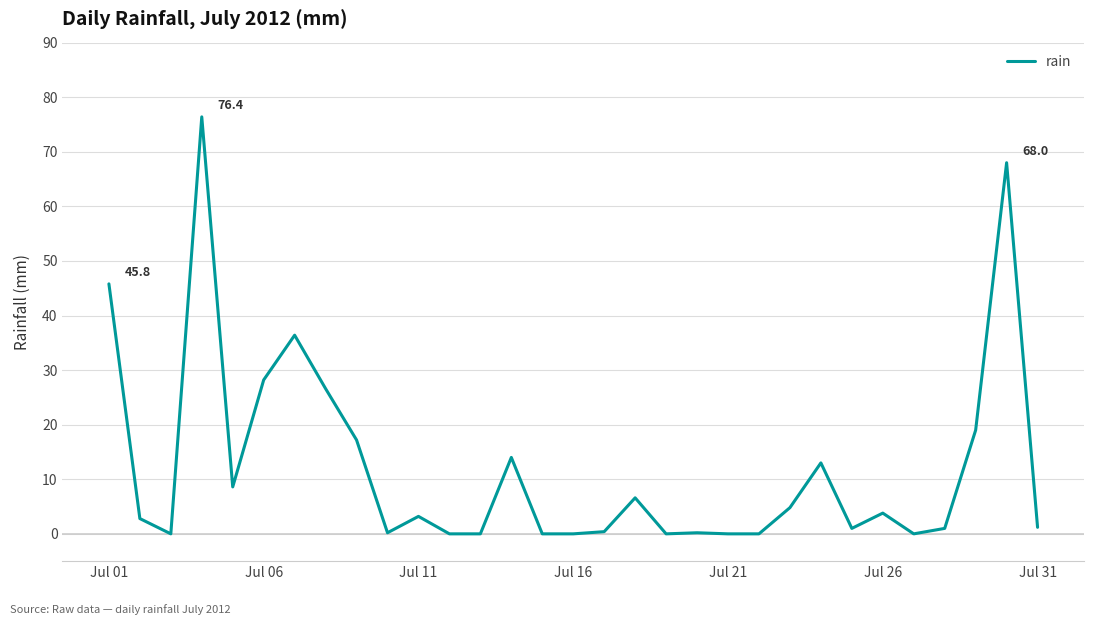

What is the maximum value shown in the chart?

76.4